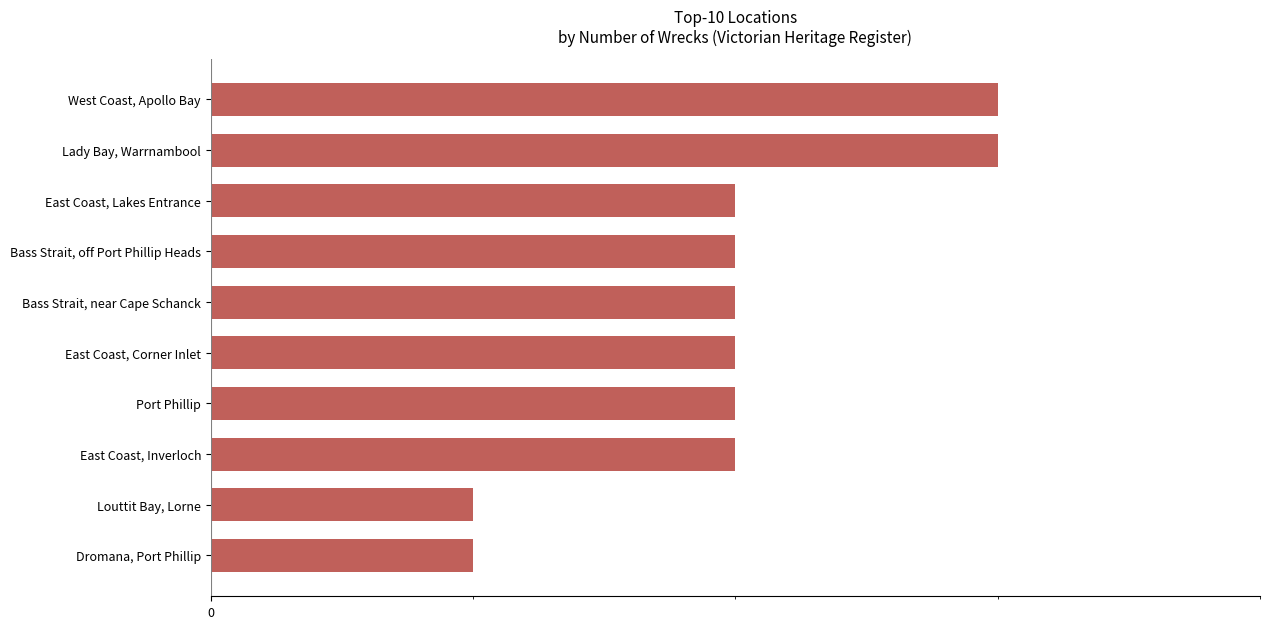

Are the bars horizontal?

Yes